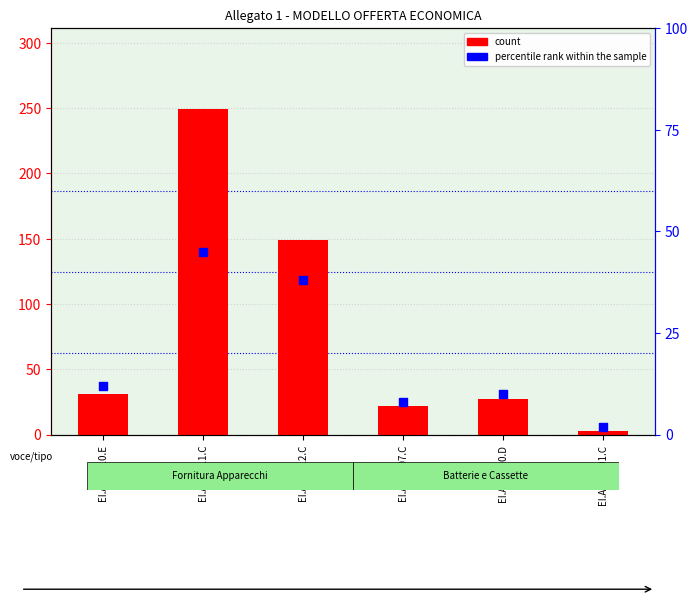

What are all the series names shown in the legend?

count, percentile rank within the sample